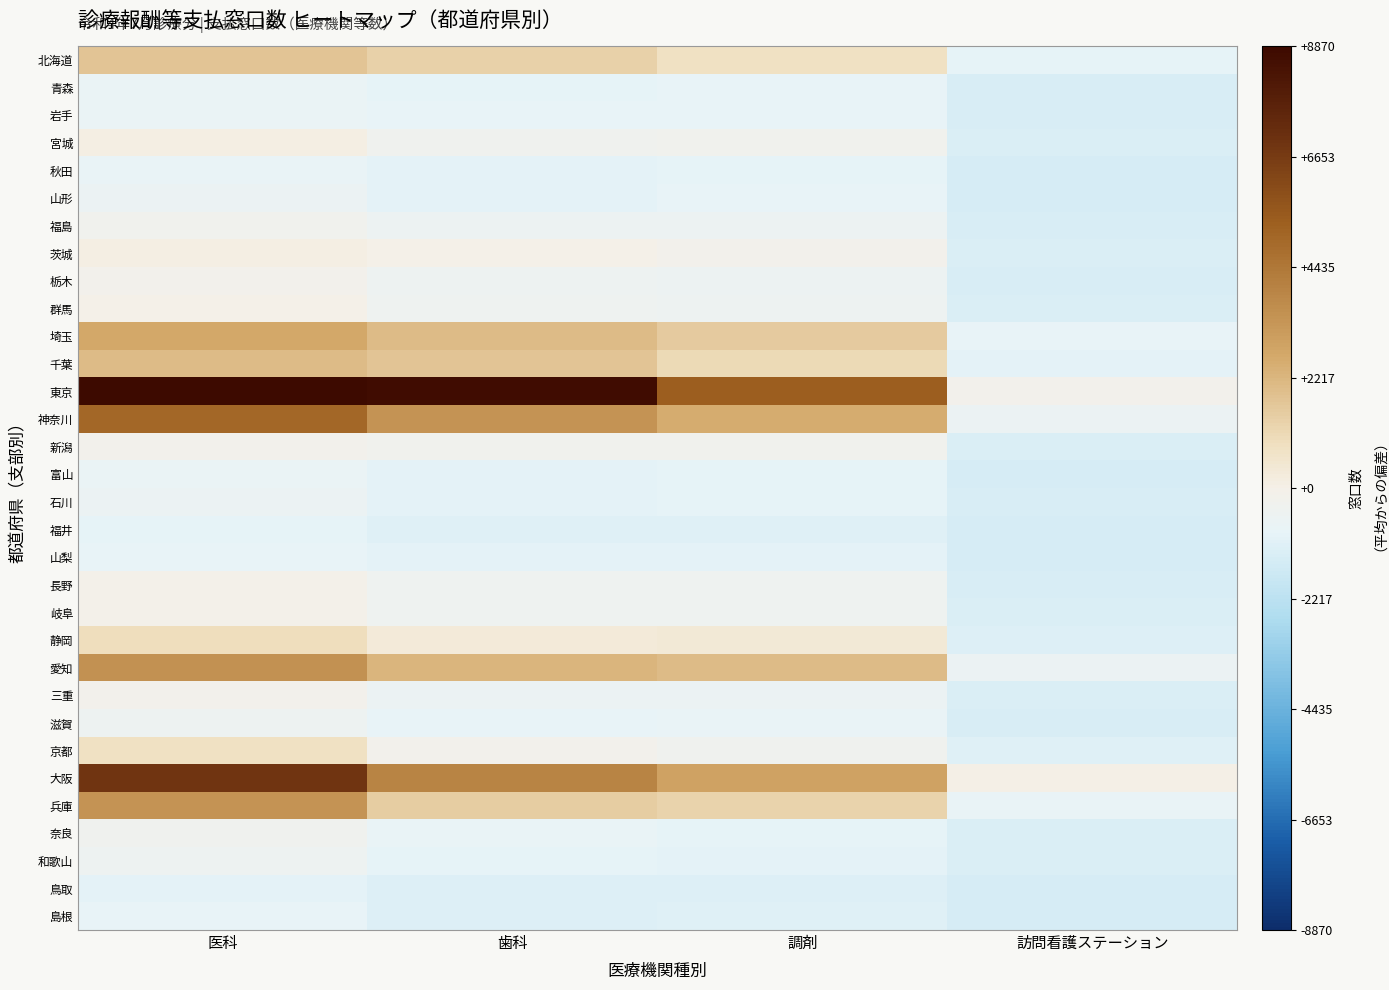

Rank the series by their maximum value, from lowest to highest.

鳥取, 福井, 島根, 山梨, 秋田, 富山, 青森, 岩手, 山形, 石川, 滋賀, 和歌山, 奈良, 福島, 栃木, 三重, 新潟, 長野, 岐阜, 群馬, 茨城, 宮城, 京都, 静岡, 北海道, 千葉, 埼玉, 兵庫, 愛知, 神奈川, 大阪, 東京